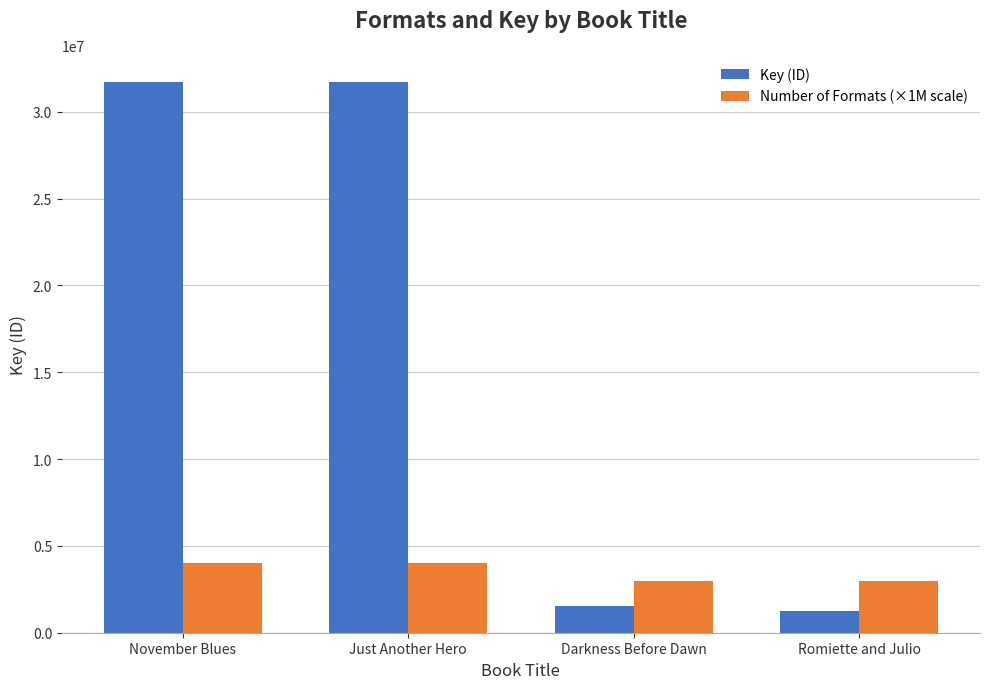

Which series has the largest total across all categories?

Key (ID)